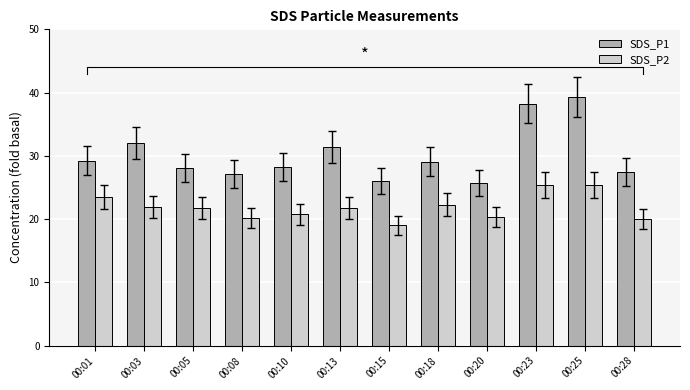

What is the highest value of the SDS_P2 series?

25.4